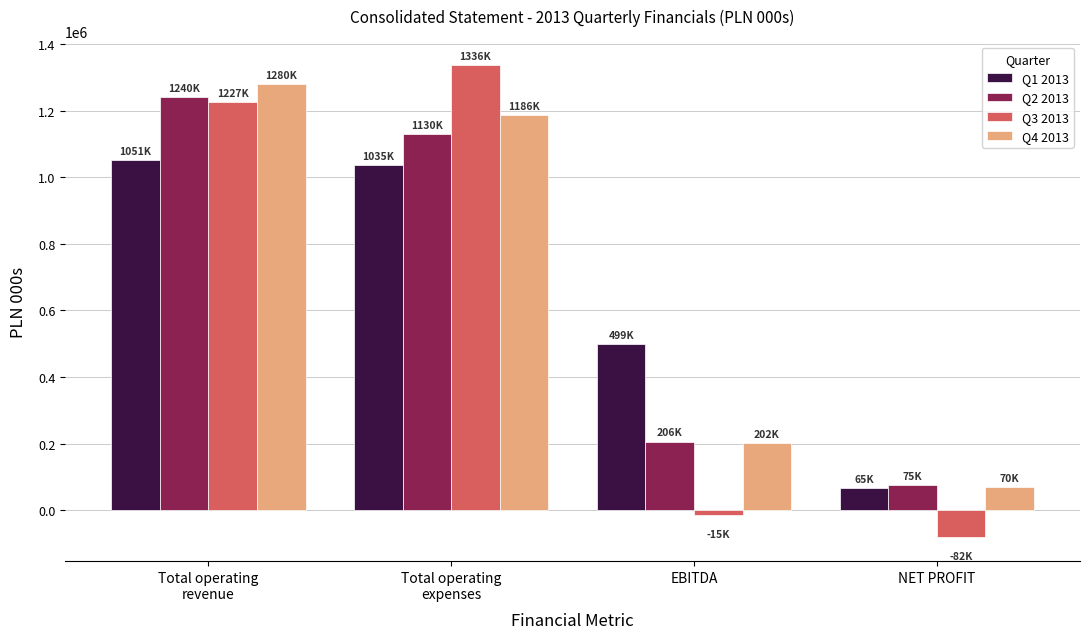

Is the value of Q3 2013 at EBITDA greater than the value of Q4 2013 at Total operating
revenue?

No